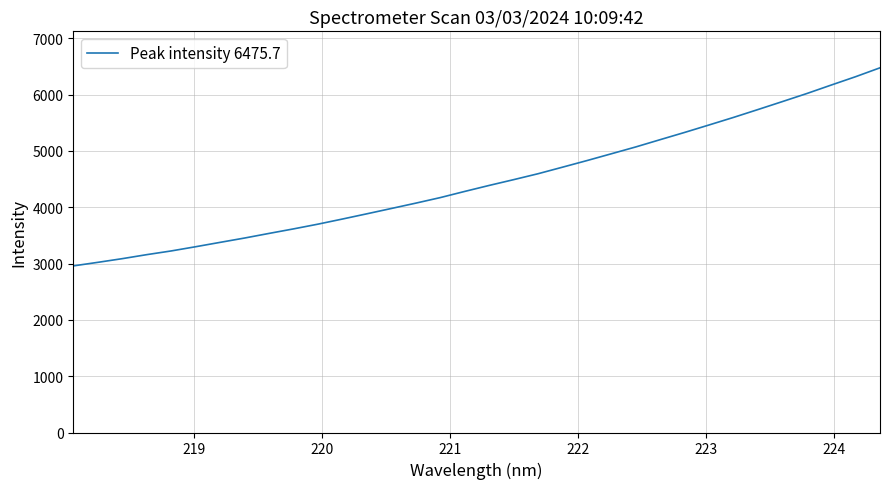

What is the maximum value shown in the chart?

6475.7